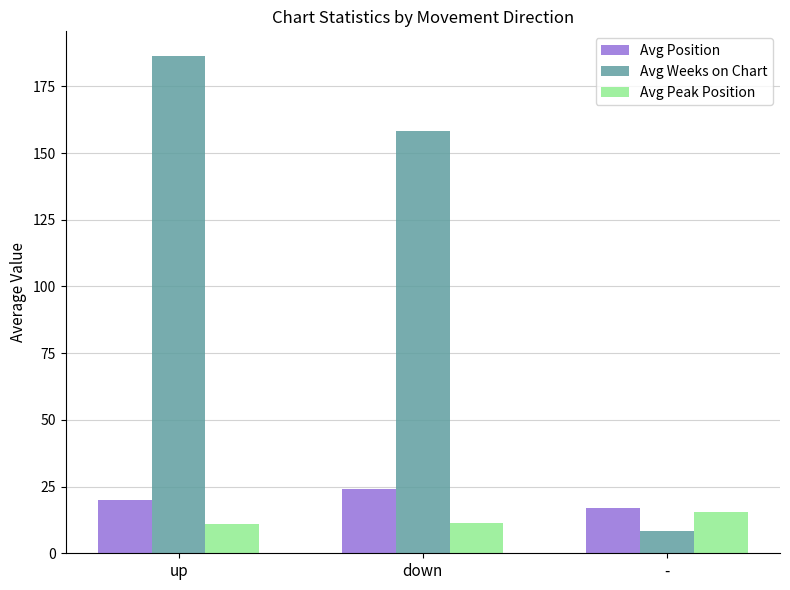

How many bars are there in each group?

3